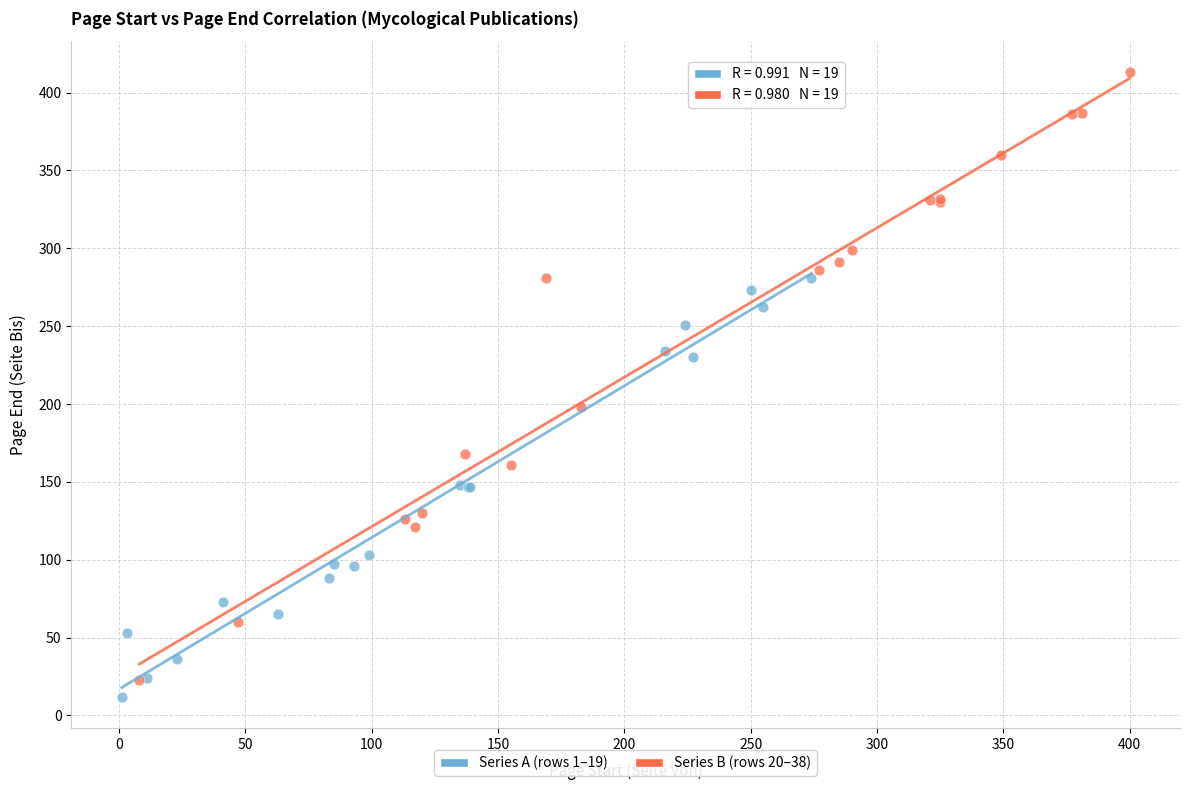

Which series has the largest Y range (max minus min)?

Series B (rows 20–38)